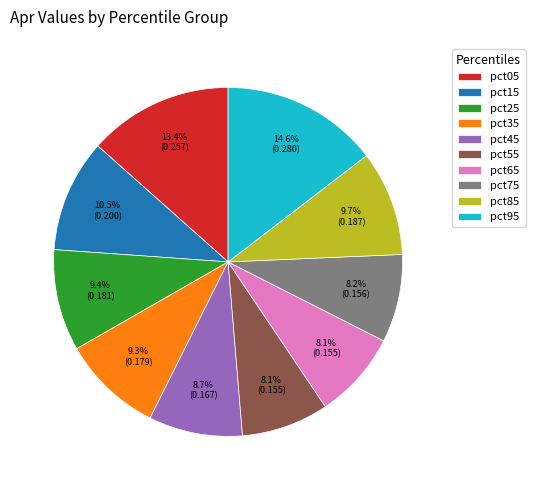

Which slice is the largest?

pct95